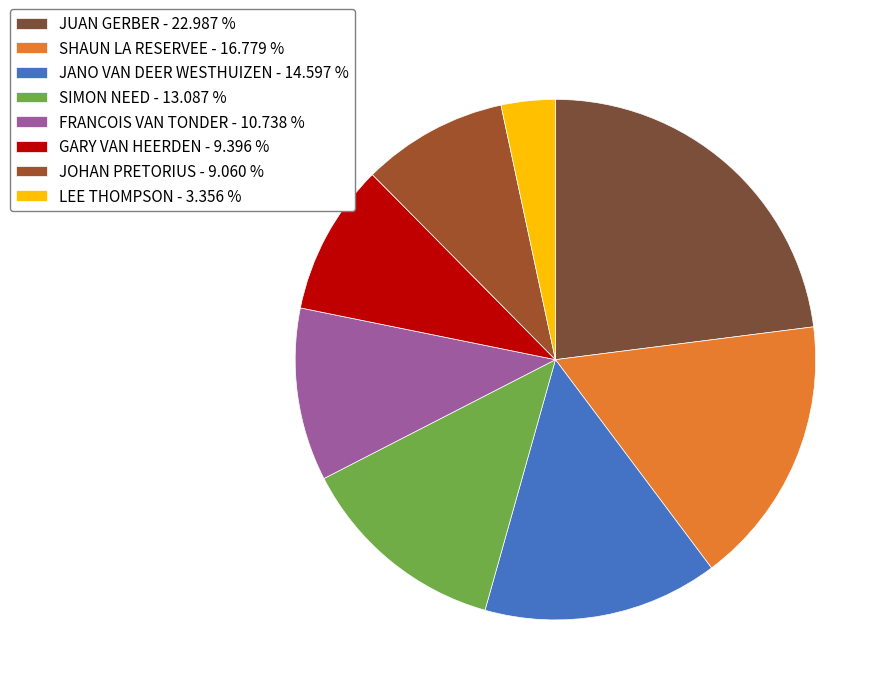

To the nearest percent, what is the difference between the largest and smallest slice percentages?

20%